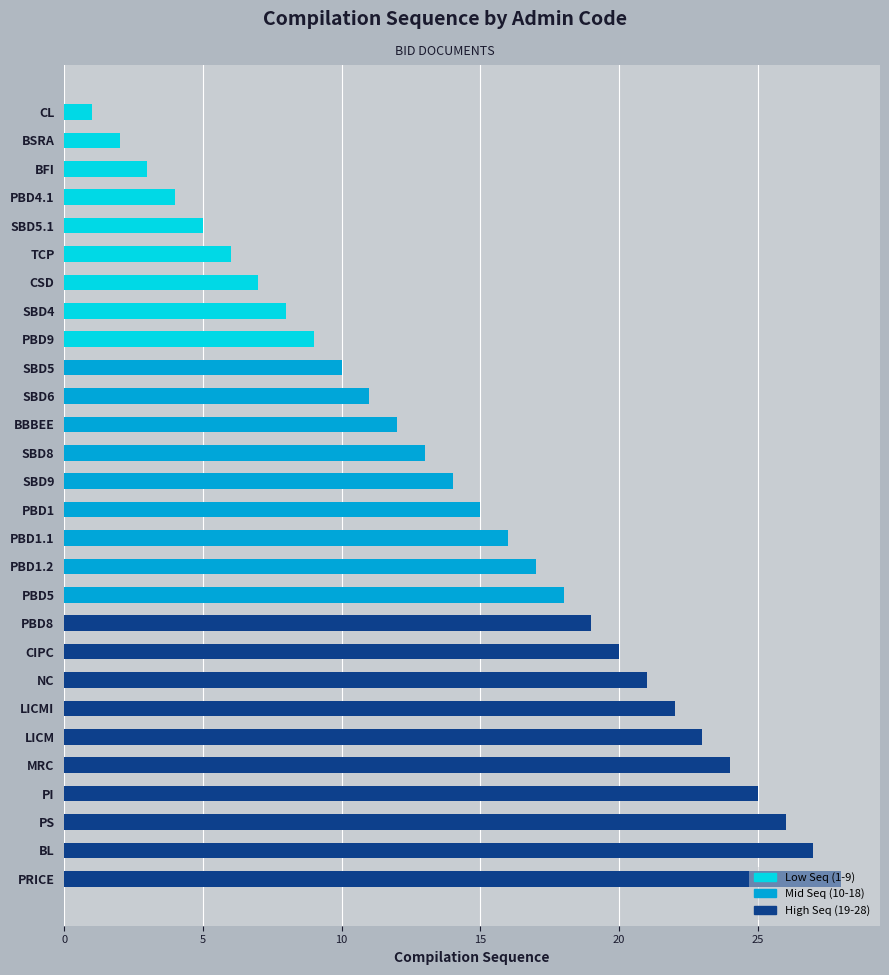

At which label is the value closest to 14?

SBD9